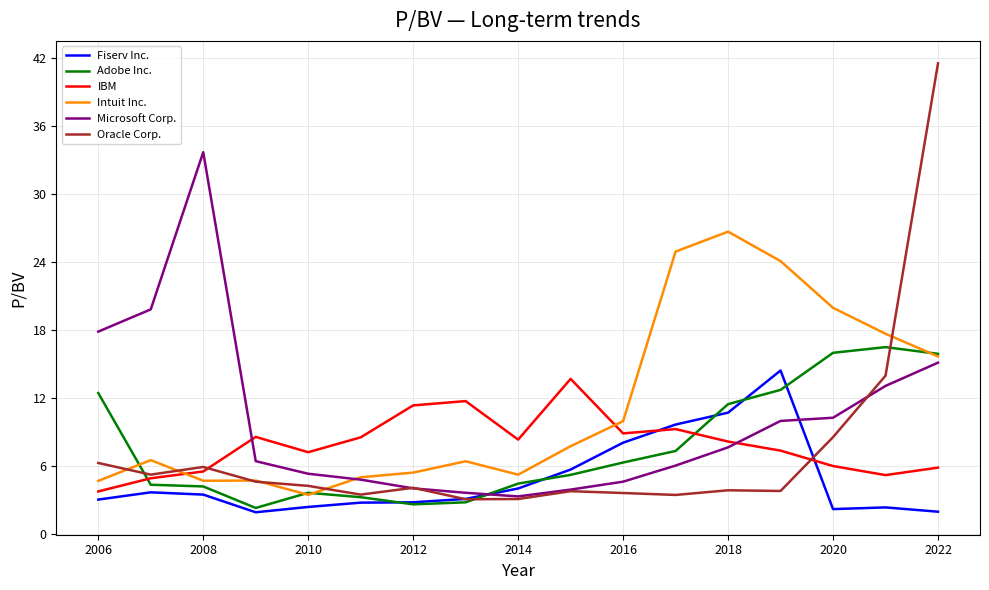

What is the smallest value displayed?

2.0